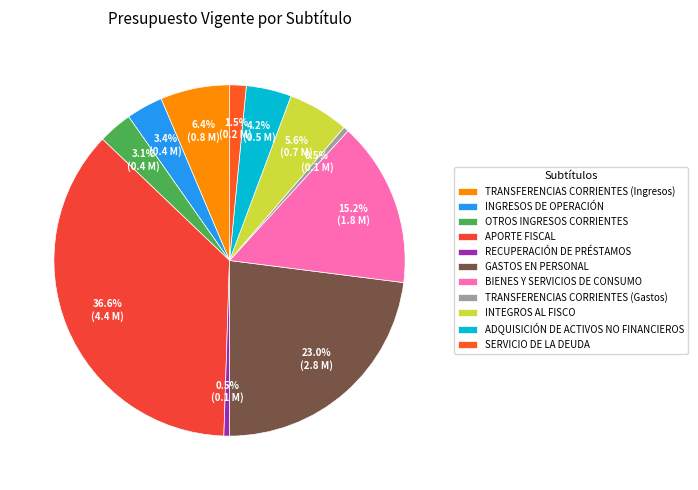

What percentage is the OTROS INGRESOS CORRIENTES slice, to the nearest percent?

3%